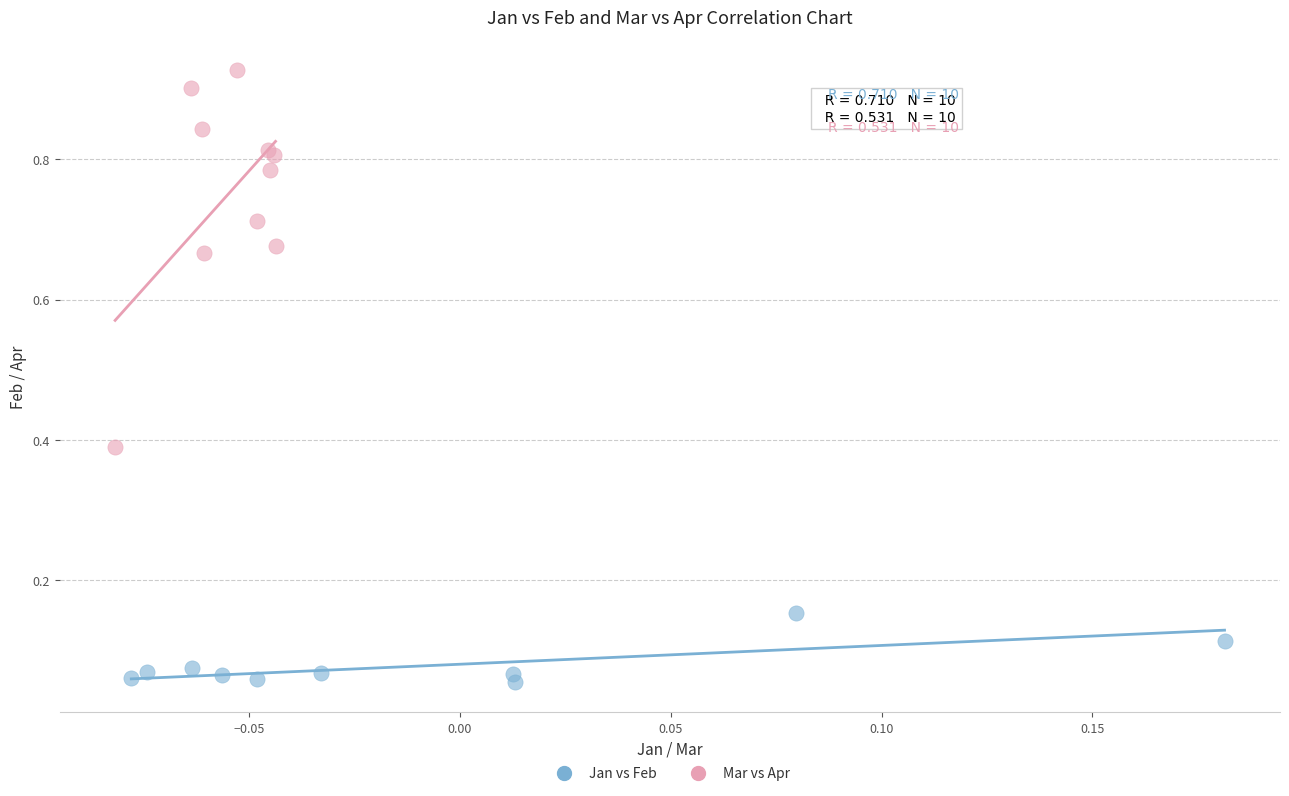

Which series contains the highest Y value?

Mar vs Apr